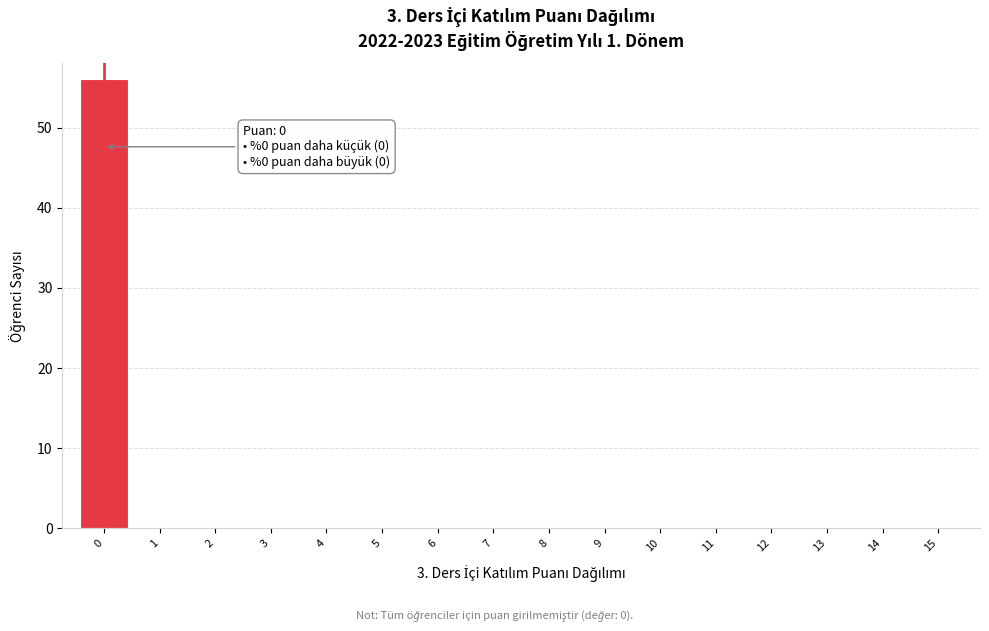

Over which range of the x-axis is the bar tallest?

-0.5 to 0.5